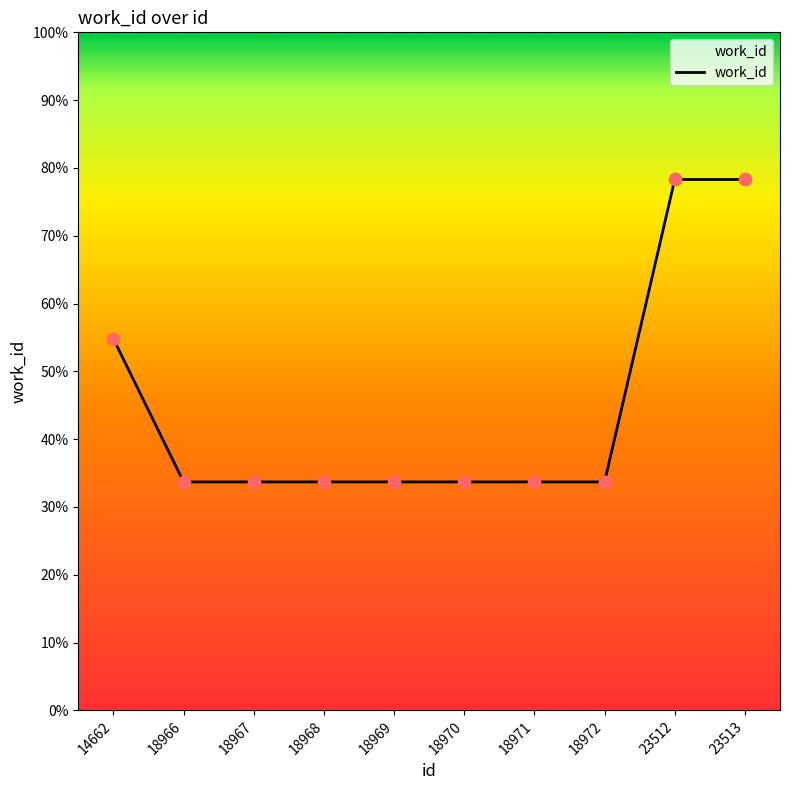

Between 18966 and 23512, which is larger?

23512